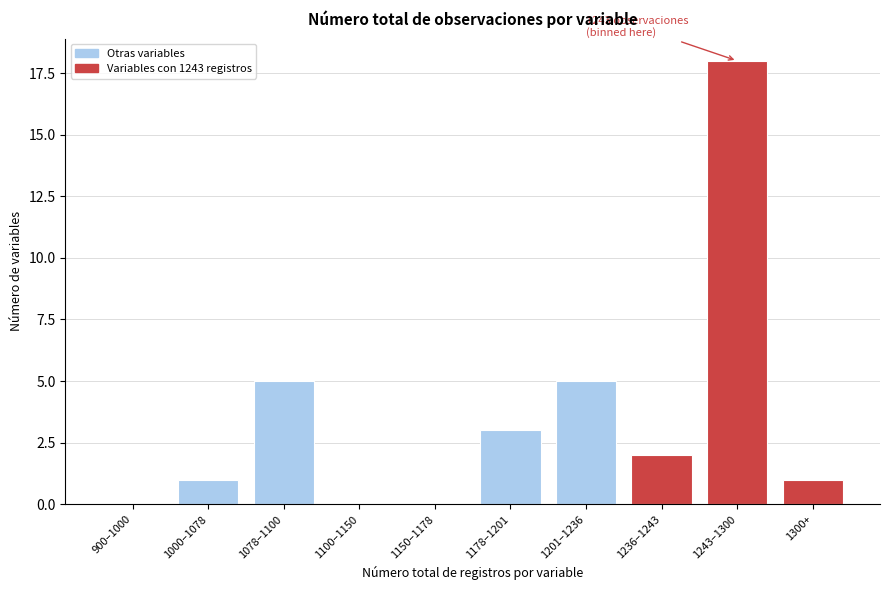

Reading left to right, what are all the values shown in this chart?

900–1000=0	1000–1078=1	1078–1100=5	1100–1150=0	1150–1178=0	1178–1201=3	1201–1236=5	1236–1243=2	1243–1300=18	1300+=1